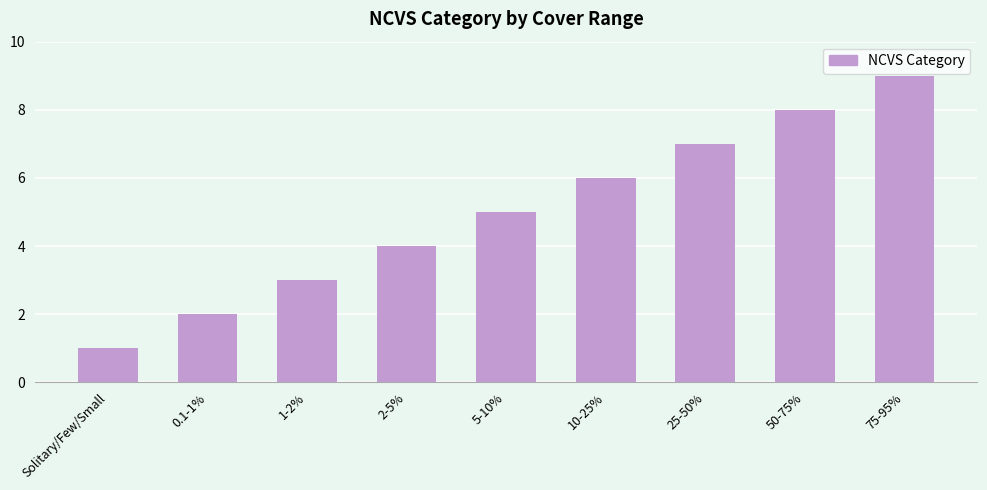

What is the average value?

5